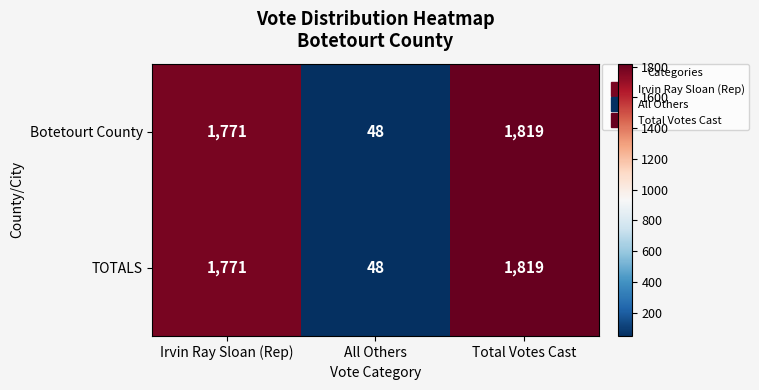

Is the value of Botetourt County at All Others greater than the value of TOTALS at Total Votes Cast?

No